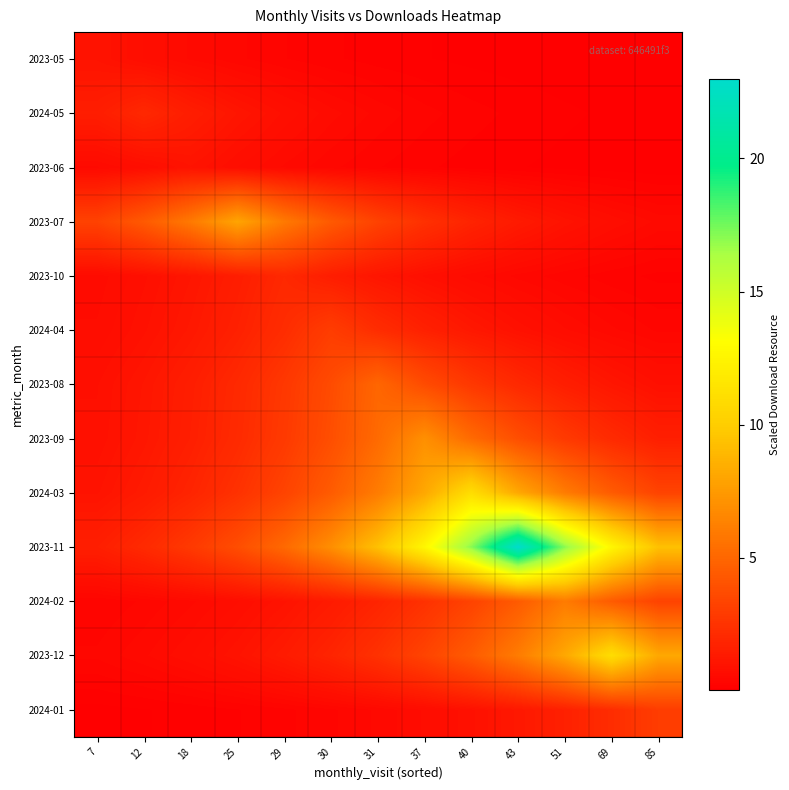

Which label corresponds to the smallest value in the chart?

85